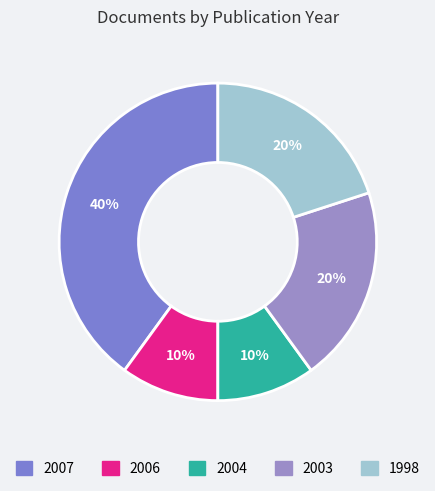

What percentage is the 2007 slice, to the nearest percent?

40%